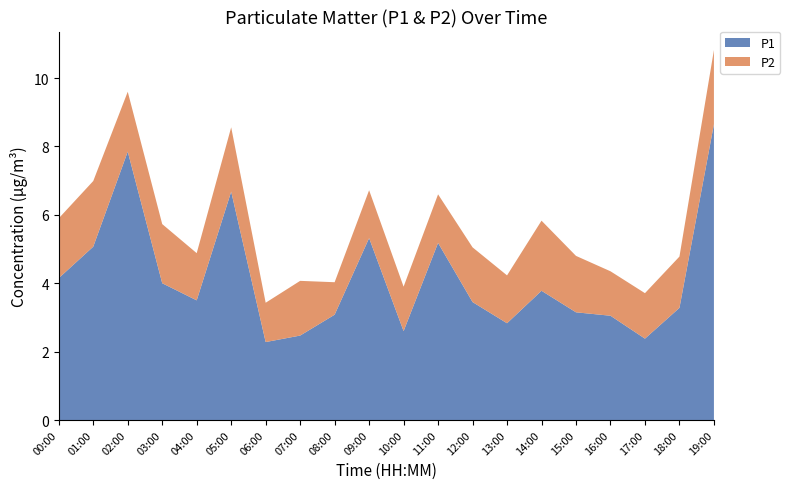

Reading right to left, what are all the values shown in this chart?

P1: 19:00=8.7	18:00=3.3	17:00=2.4	16:00=3.0	15:00=3.1	14:00=3.8	13:00=2.8	12:00=3.5	11:00=5.2	10:00=2.6	09:00=5.3	08:00=3.1	07:00=2.5	06:00=2.3	05:00=6.7	04:00=3.5	03:00=4.0	02:00=7.8	01:00=5.1	00:00=4.2
P2: 19:00=2.2	18:00=1.5	17:00=1.3	16:00=1.3	15:00=1.6	14:00=2.0	13:00=1.4	12:00=1.6	11:00=1.4	10:00=1.3	09:00=1.4	08:00=0.9	07:00=1.6	06:00=1.1	05:00=1.9	04:00=1.4	03:00=1.7	02:00=1.8	01:00=1.9	00:00=1.8